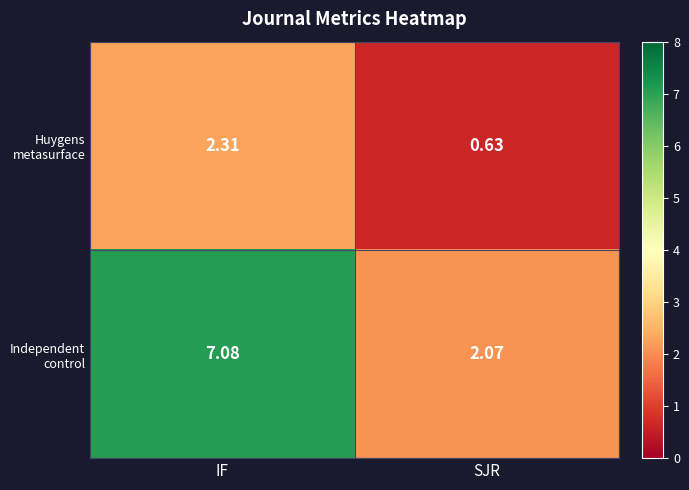

At which category is the sum across all series the highest?

IF